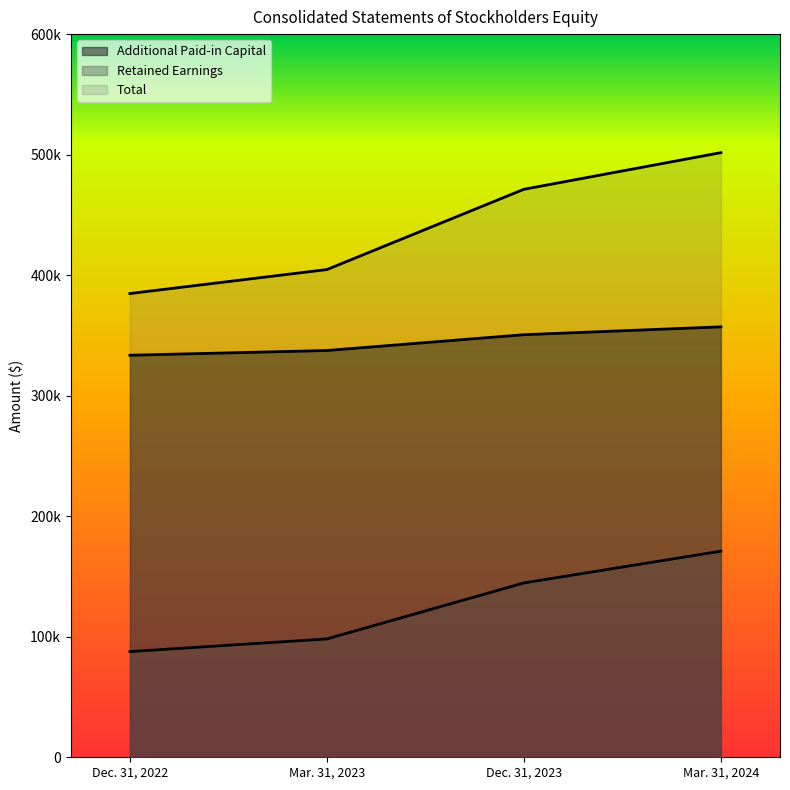

What value does the Total series have at Mar. 31, 2023?

404649